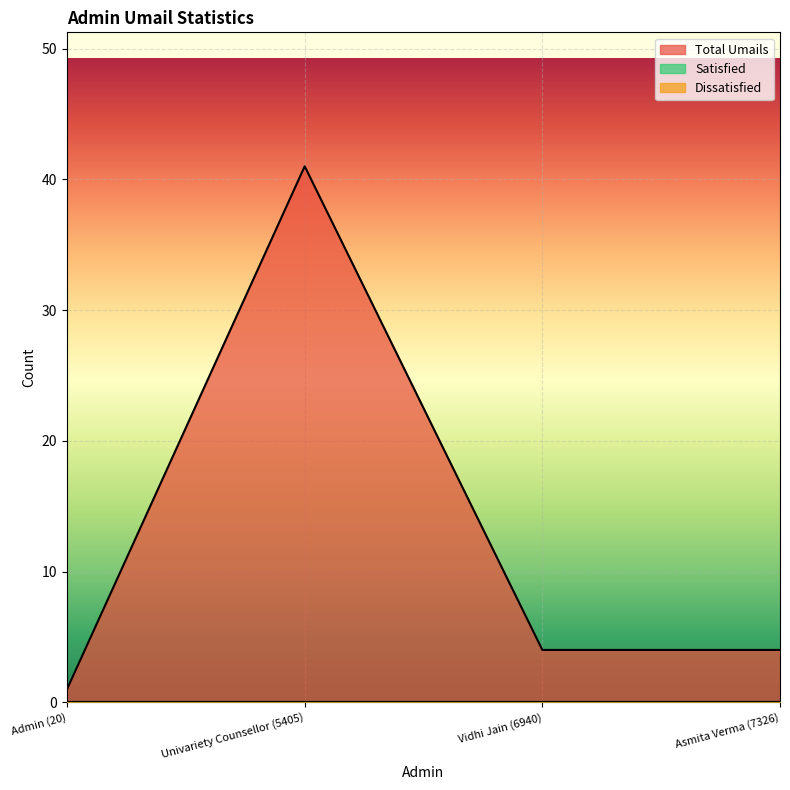

List the series in order of their peak value, lowest first.

Satisfied, Dissatisfied, Total Umails